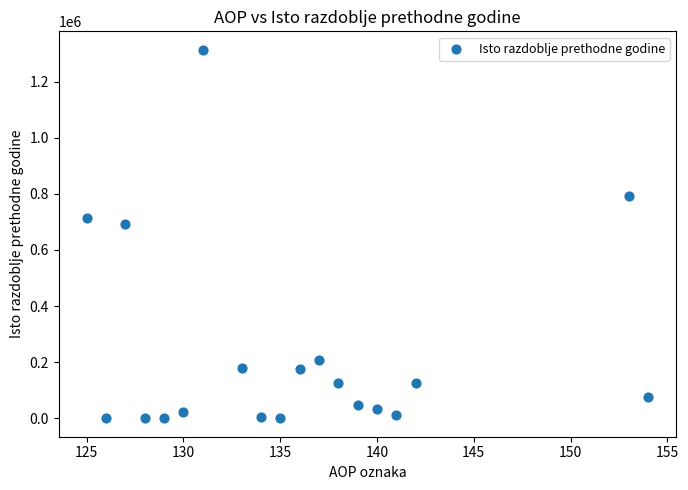

What Y value in the scatter plot is closest to 656647?

691915